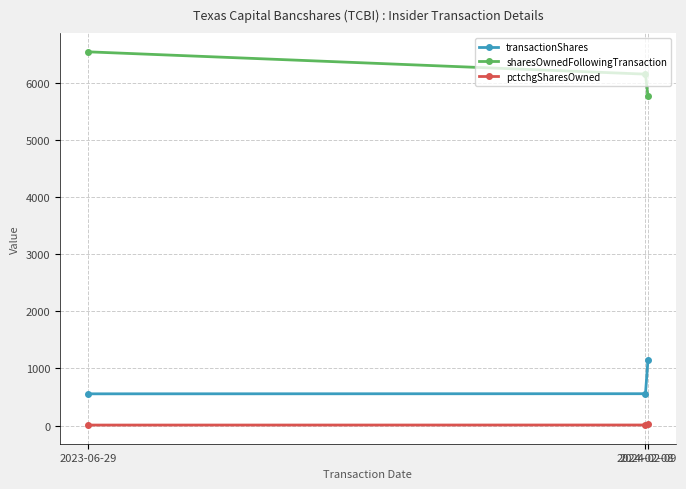

Rank the series by their maximum value, from lowest to highest.

pctchgSharesOwned, transactionShares, sharesOwnedFollowingTransaction